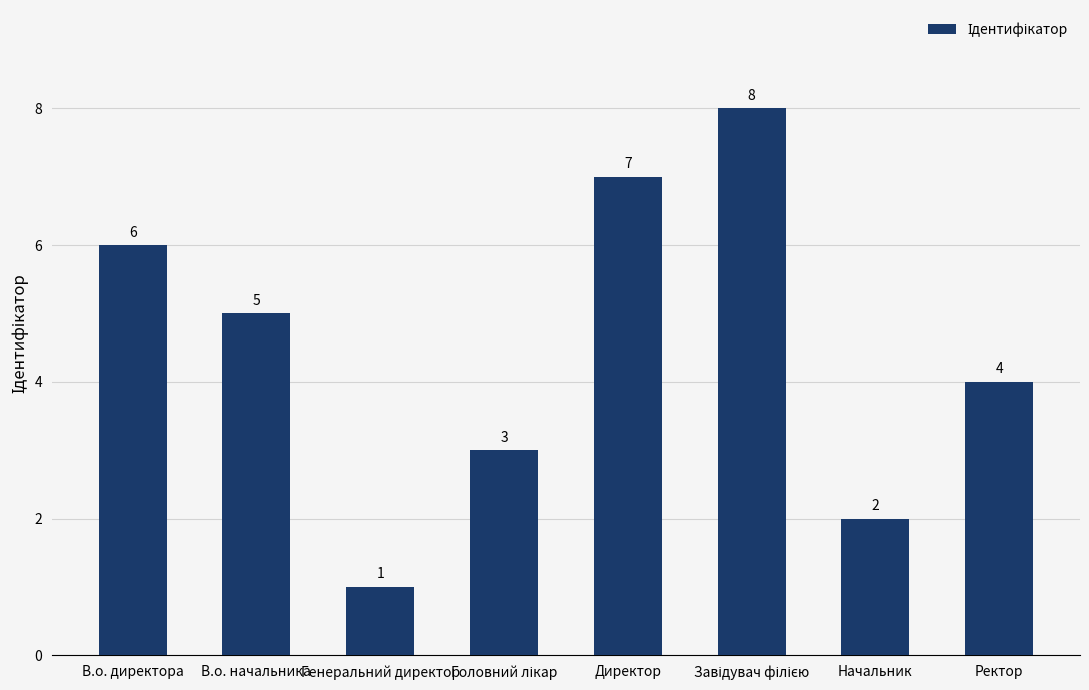

Where is the data nearest to the value 4?

Ректор